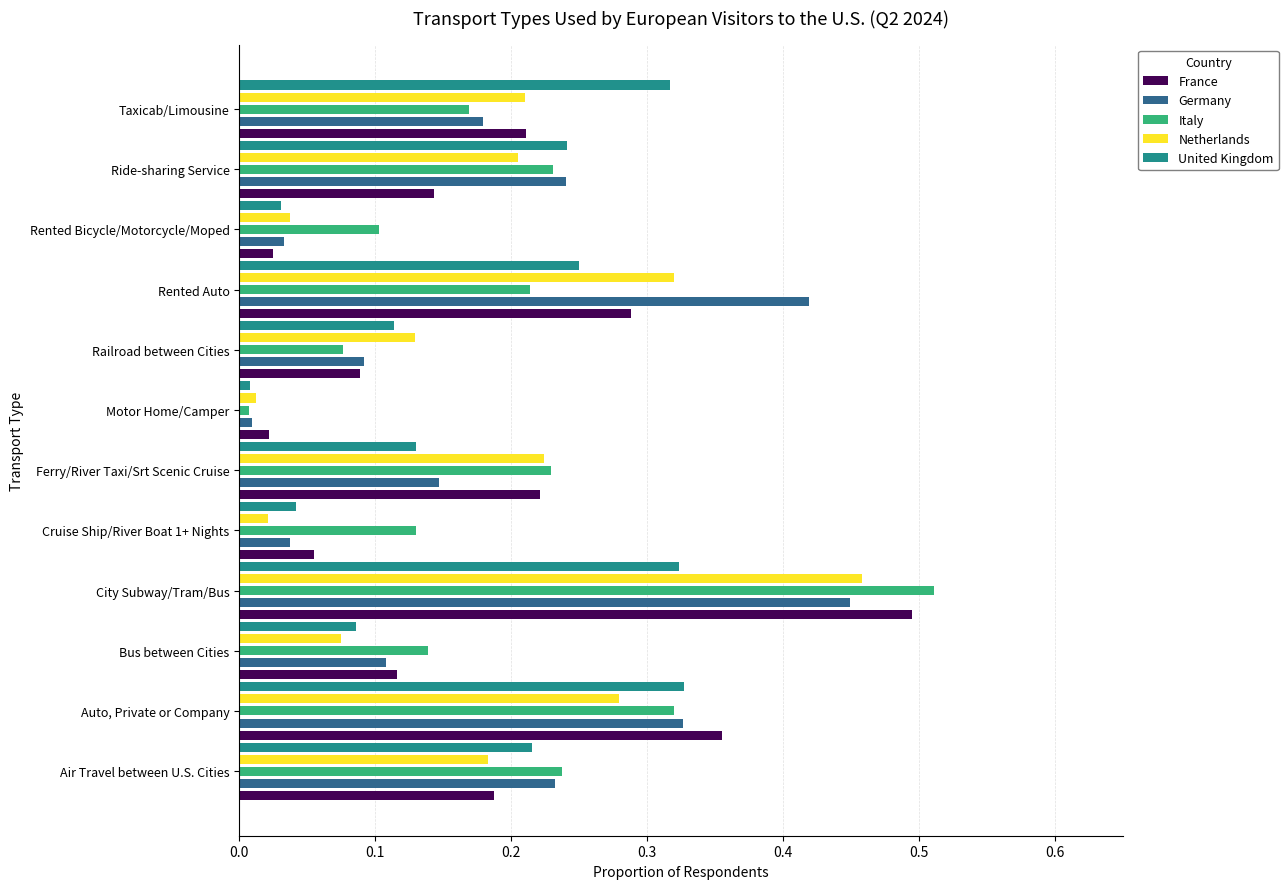

Count the number of data series in this chart.

5